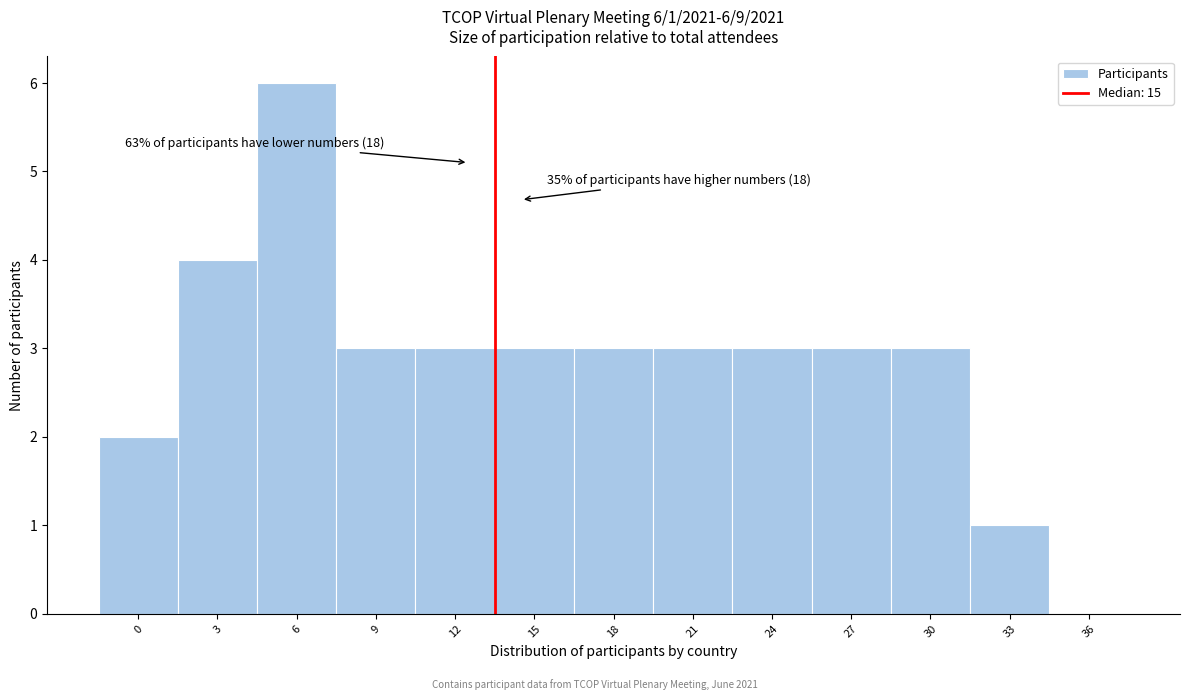

Reading left to right, extract all data points from this chart.

0=2	3=4	6=6	9=3	12=3	15=3	18=3	21=3	24=3	27=3	30=3	33=1	36=0